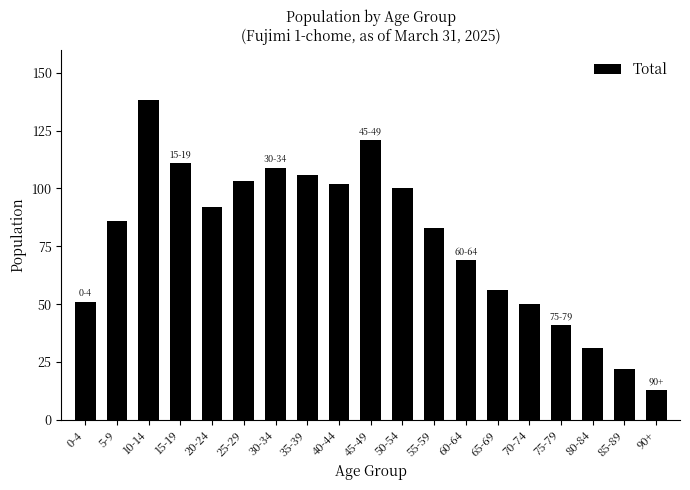

What is the difference between the values at 15-19 and 45-49?

10